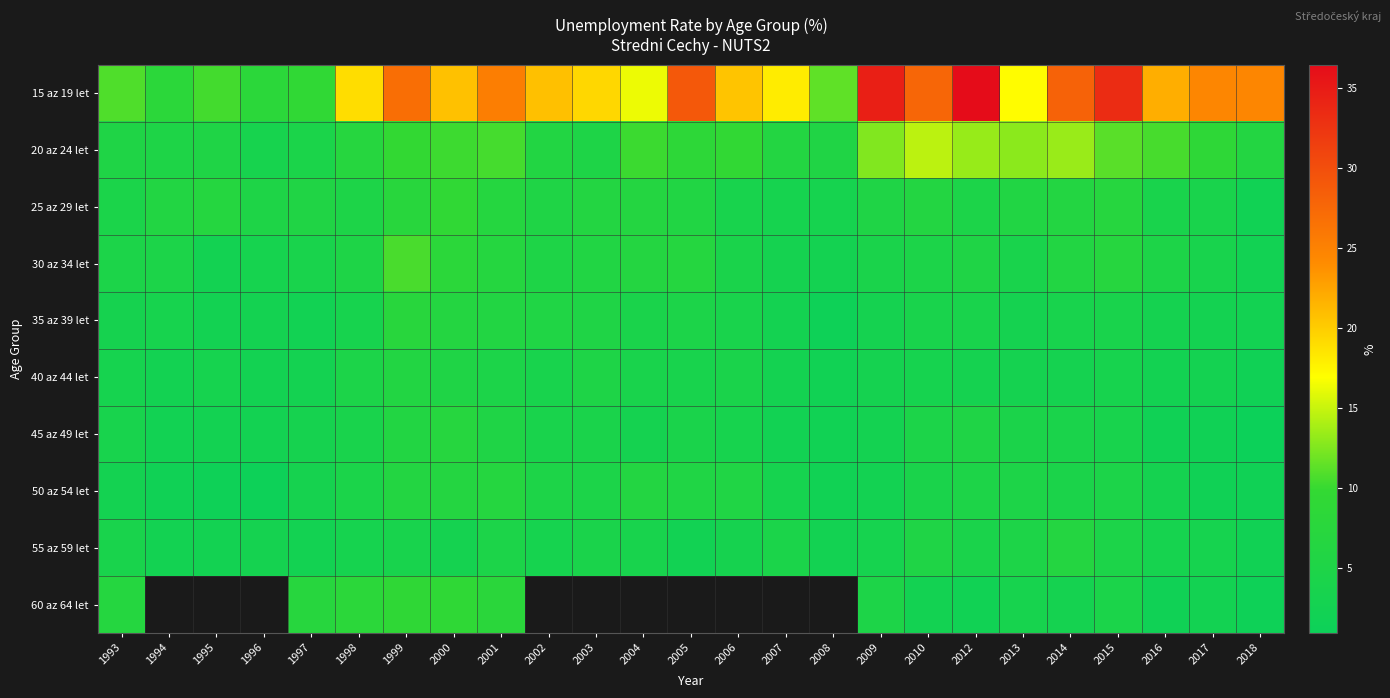

Which category has the lowest value in the 60 az 64 let series?

2018